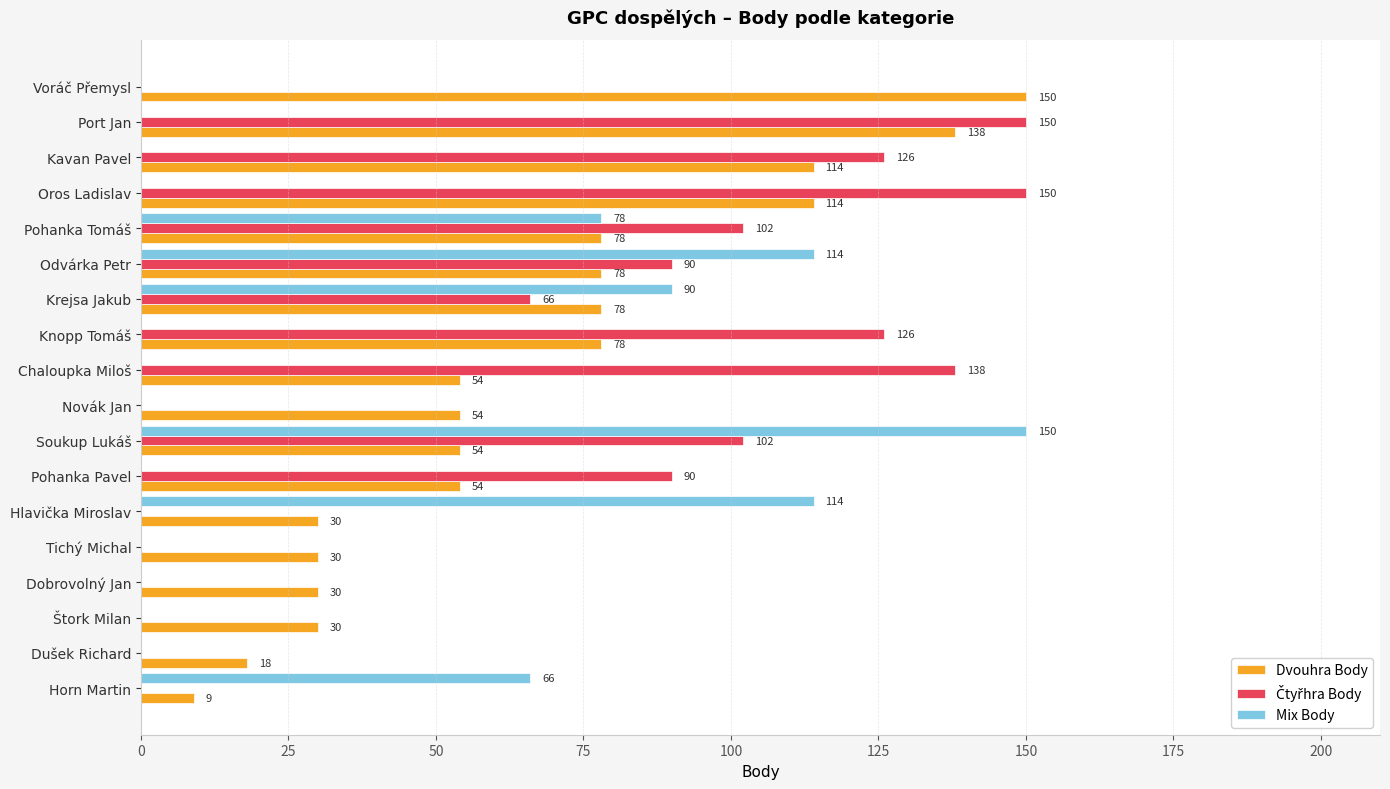

Between Soukup Lukáš and Štork Milan, which series saw the biggest shift?

Mix Body